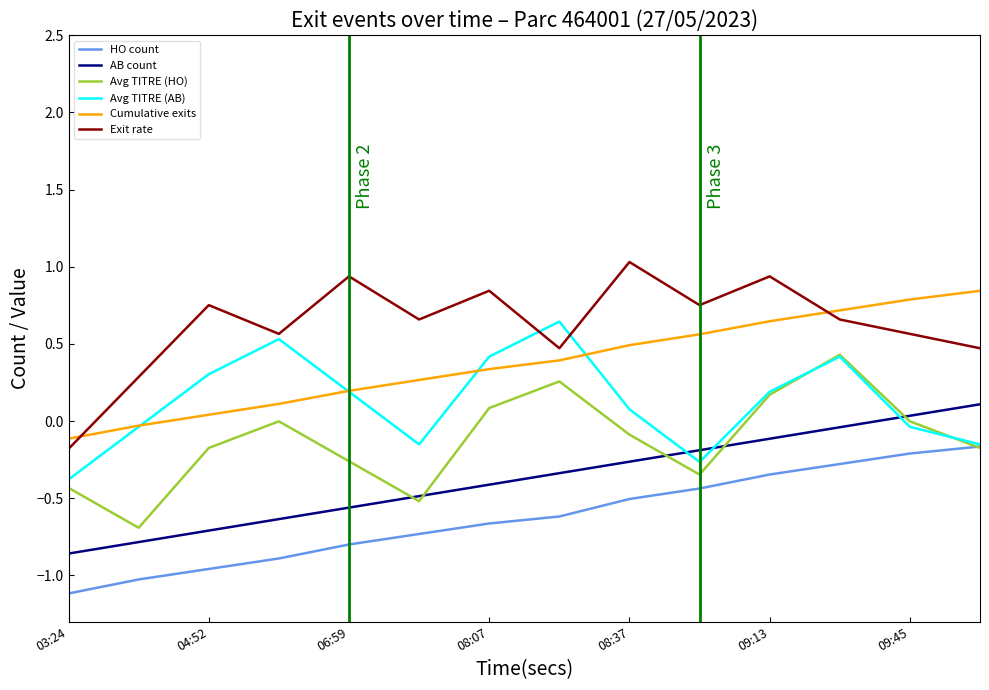

True or false: HO count and Exit rate intersect in this chart.

False